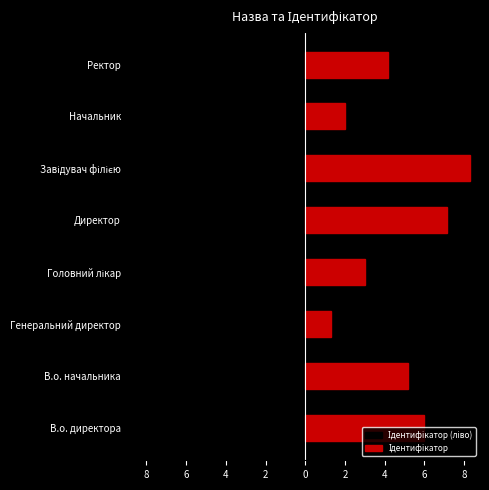

What is the difference between the second highest and second lowest values in the Ідентифікатор (ліво) series?

5.3